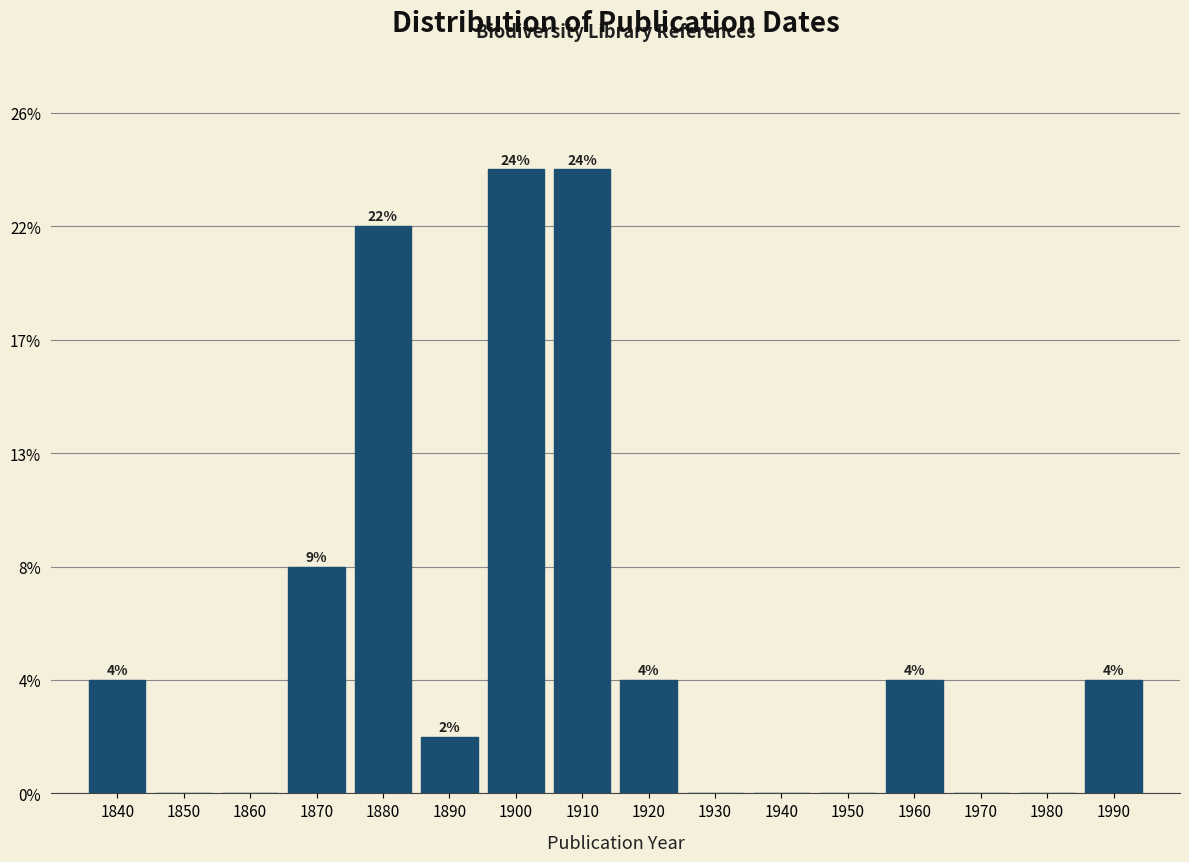

Are the bars horizontal?

No